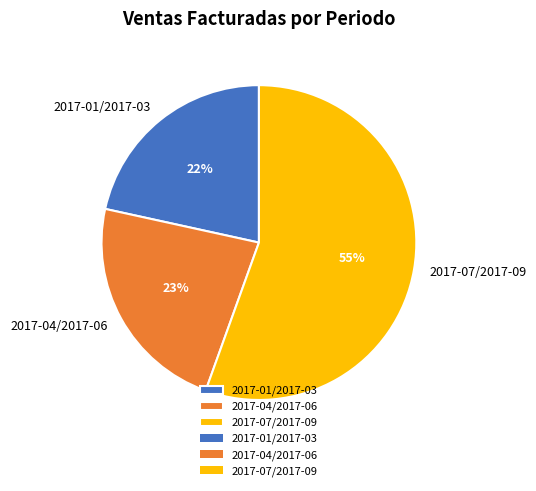

What is the smallest slice in the pie chart?

2017-01/2017-03